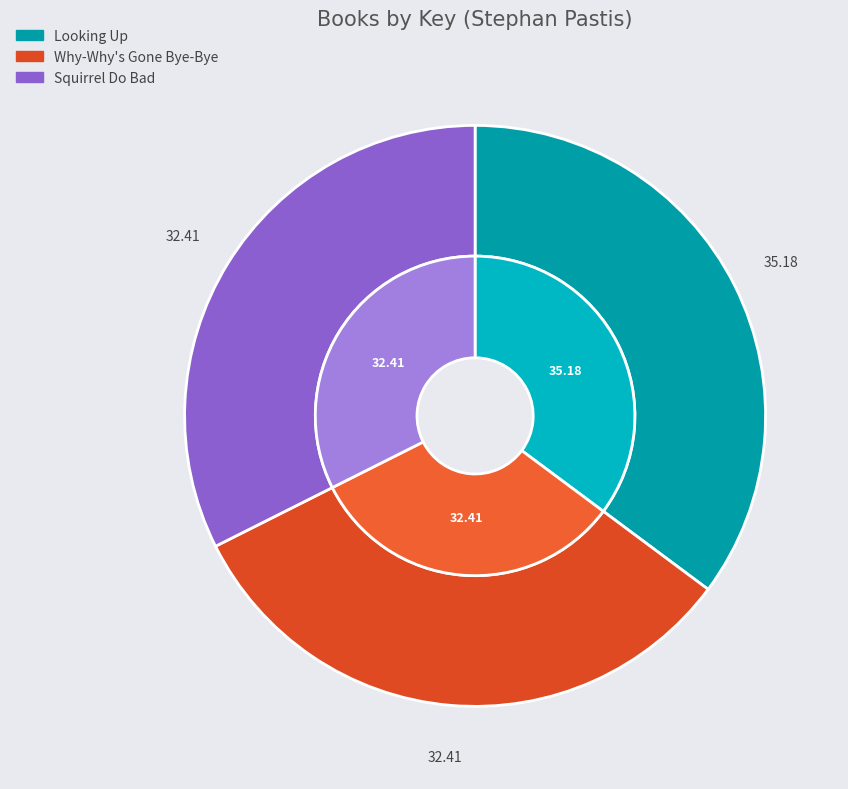

Count the number of slices in the pie.

3